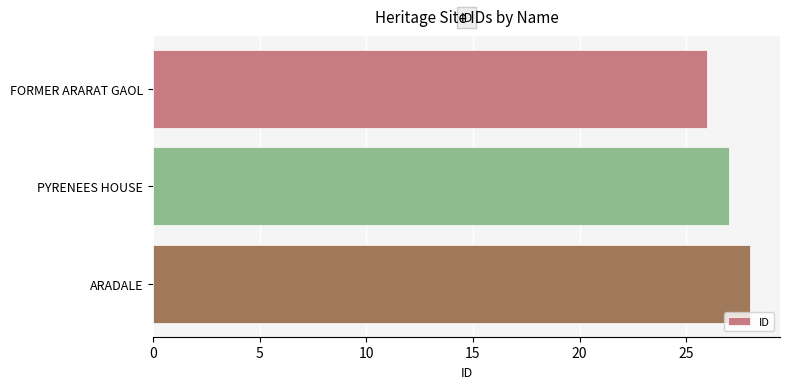

How many bars are there in total?

3